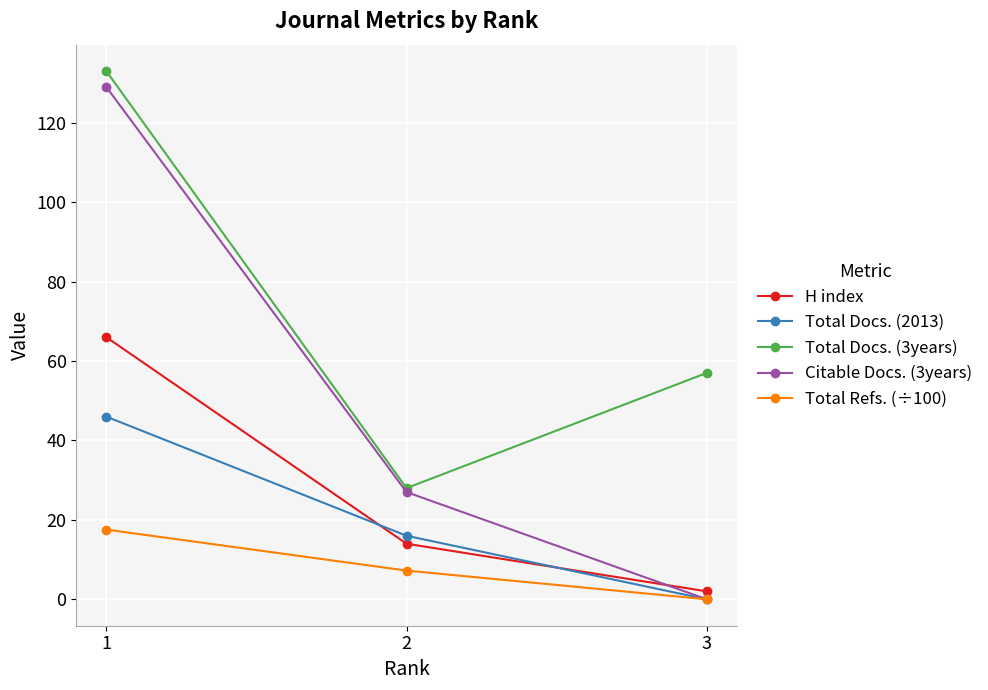

The H index series shows 24.8 at 1. True or false?

False